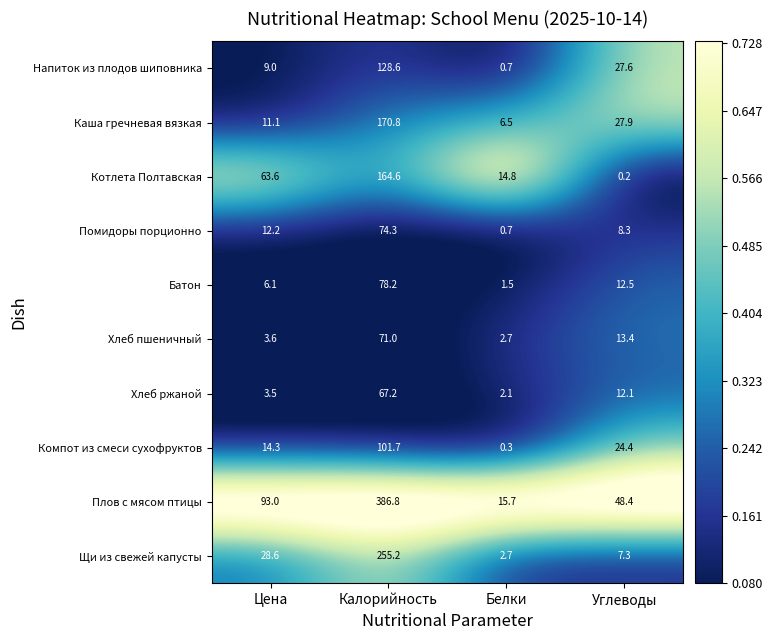

Is it true that Напиток из плодов шиповника equals 1.0 at Белки?

False